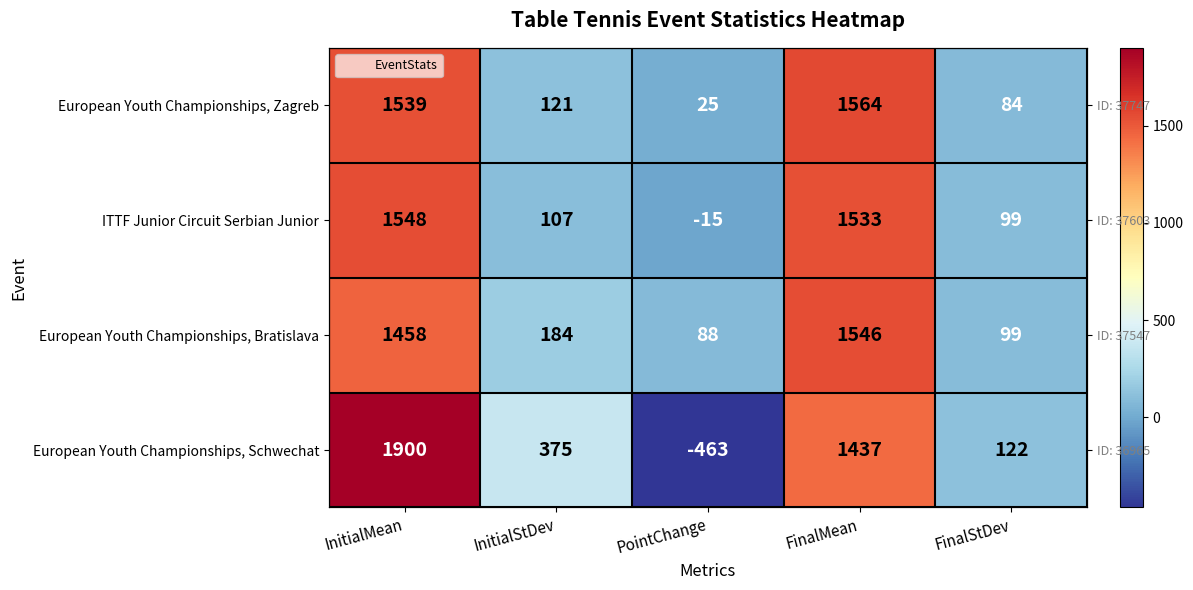

Is it true that European Youth Championships, Schwechat equals 74 at FinalStDev?

False